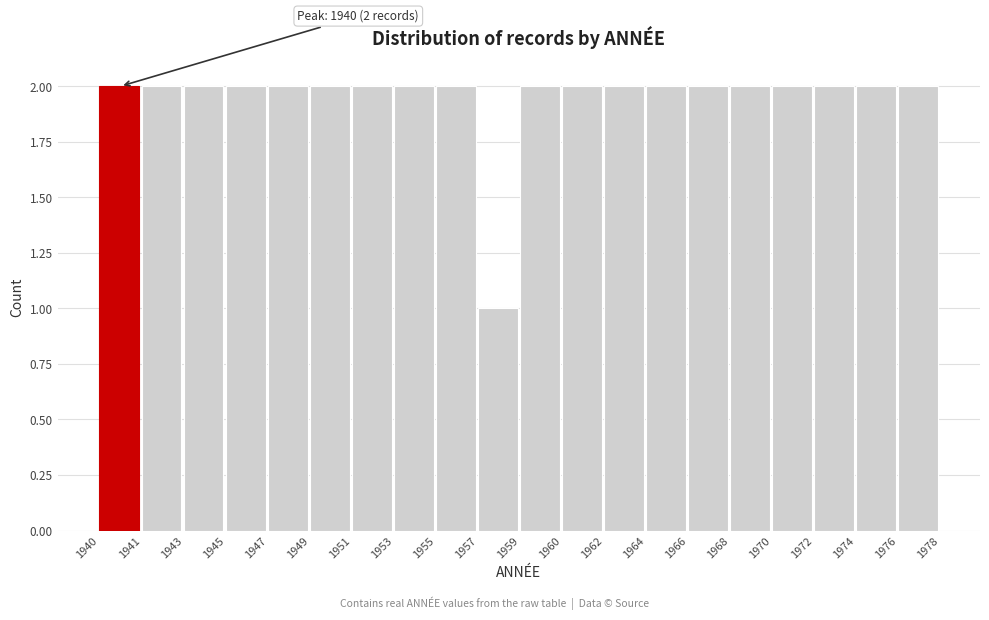

Reading right to left, list all the values displayed in this chart.

1976=2	1974=2	1972=2	1970=2	1968=2	1966=2	1964=2	1962=2	1960=2	1959=2	1957=1	1955=2	1953=2	1951=2	1949=2	1947=2	1945=2	1943=2	1941=2	1940=2